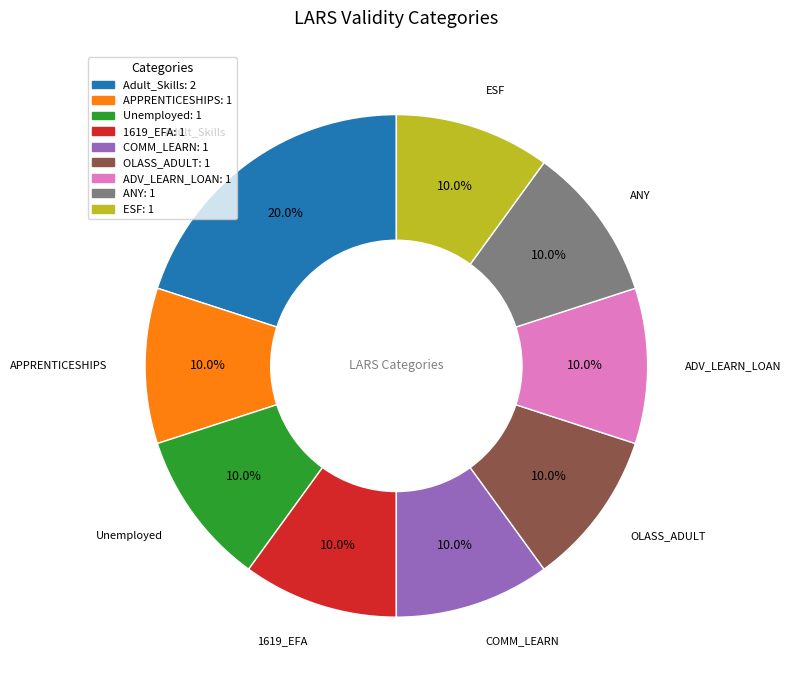

To the nearest percent, what portion does 1619_EFA represent?

10%